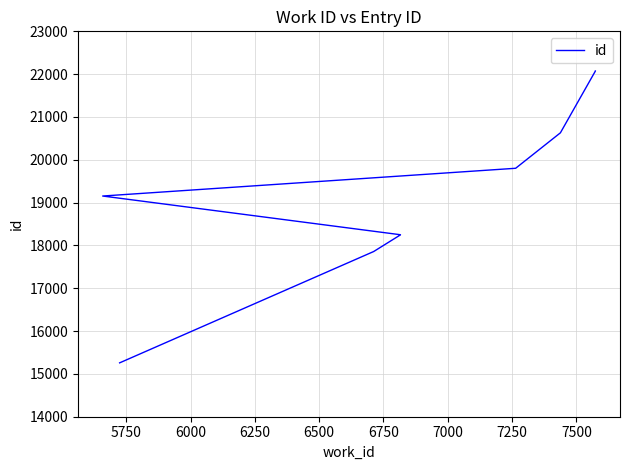

What is the change in value from 6000 to 7250?

+2383